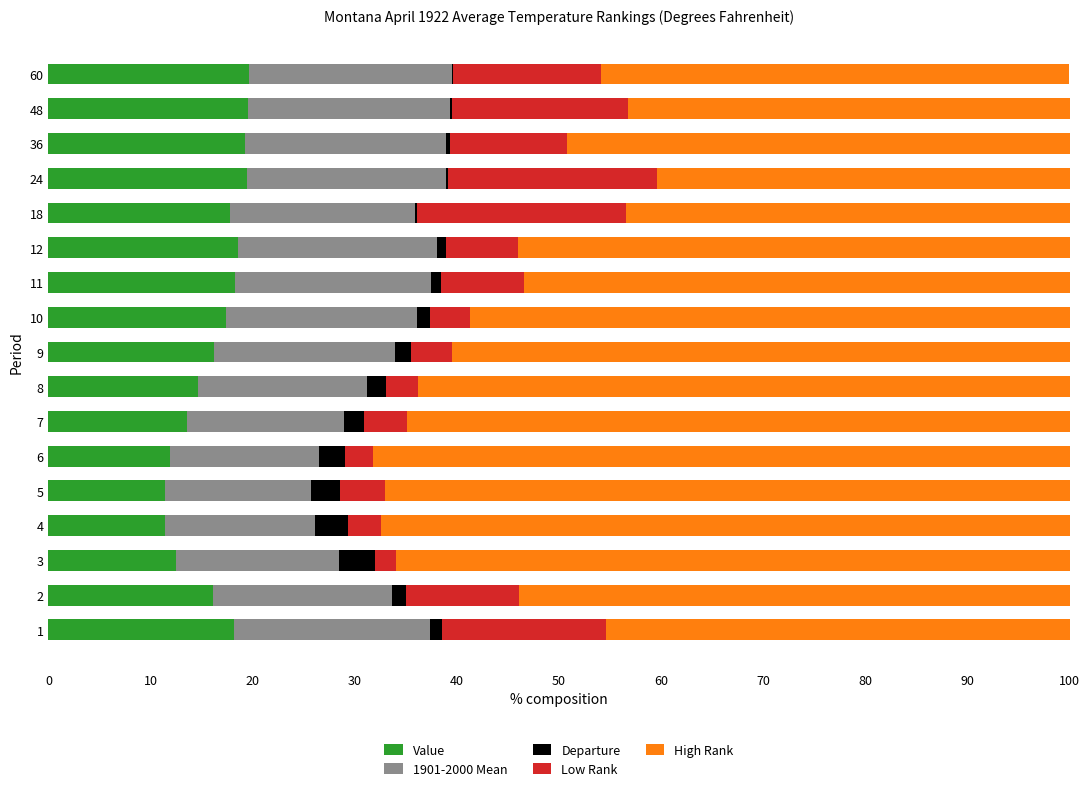

Is it true that Value equals 11.9 at 6?

True